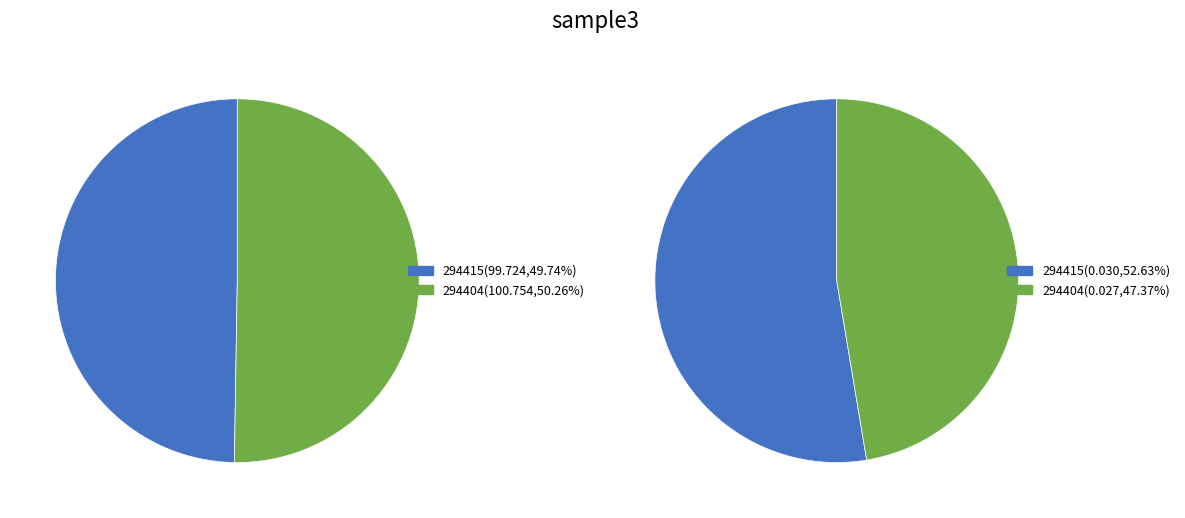

Count the number of slices in the pie.

2